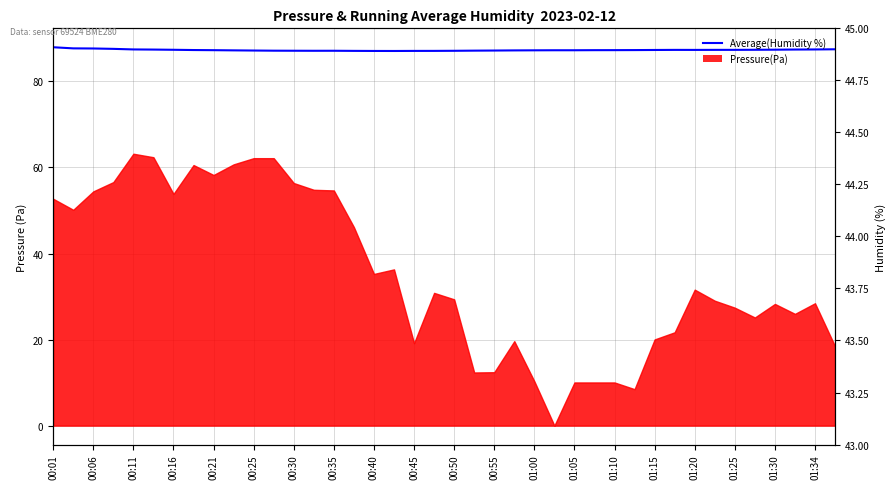

What is the value of the 16th point from the left?

87.1